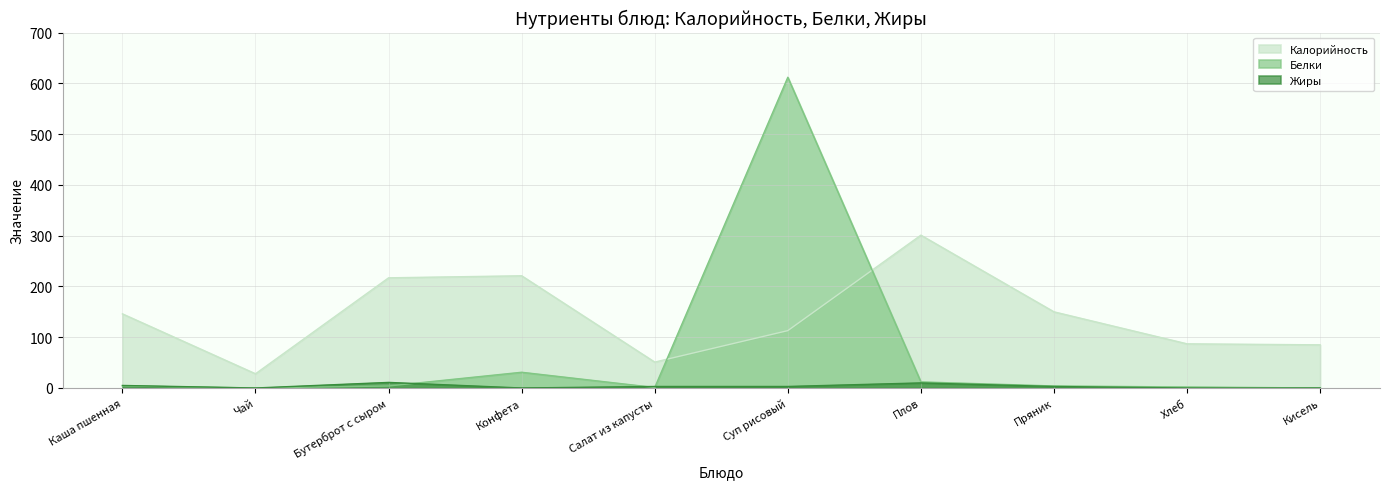

Reading right to left, transcribe all the data shown in this chart.

Калорийность: Кисель=85	Хлеб=87	Пряник=150	Плов=301	Суп рисовый=113	Салат из капусты=51	Конфета=221	Бутерброт с сыром=217	Чай=28	Каша пшенная=146
Белки: Кисель=0	Хлеб=2	Пряник=4	Плов=12	Суп рисовый=612	Салат из капусты=1	Конфета=31	Бутерброт с сыром=4	Чай=0	Каша пшенная=4
Жиры: Кисель=0	Хлеб=0	Пряник=3	Плов=10	Суп рисовый=3	Салат из капусты=3	Конфета=0	Бутерброт с сыром=11	Чай=0	Каша пшенная=5